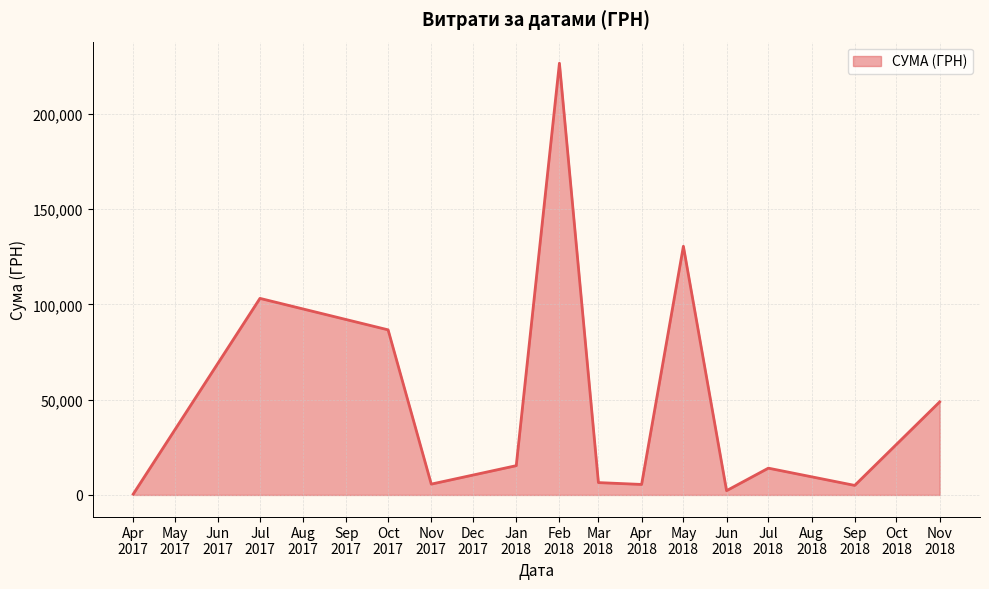

What is the maximum value shown in the chart?

226685.1